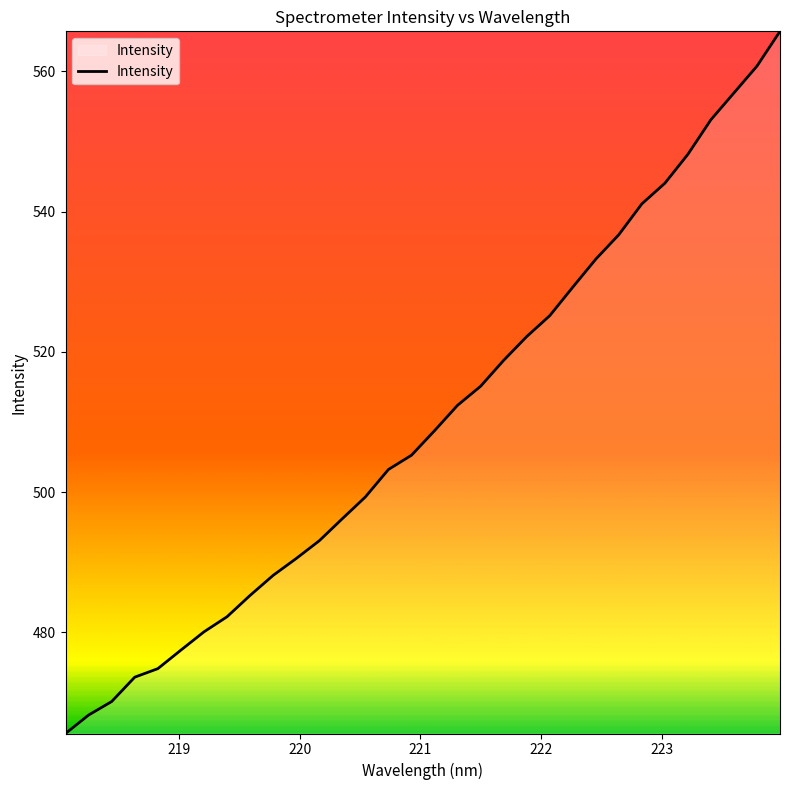

Count the number of data series in this chart.

1